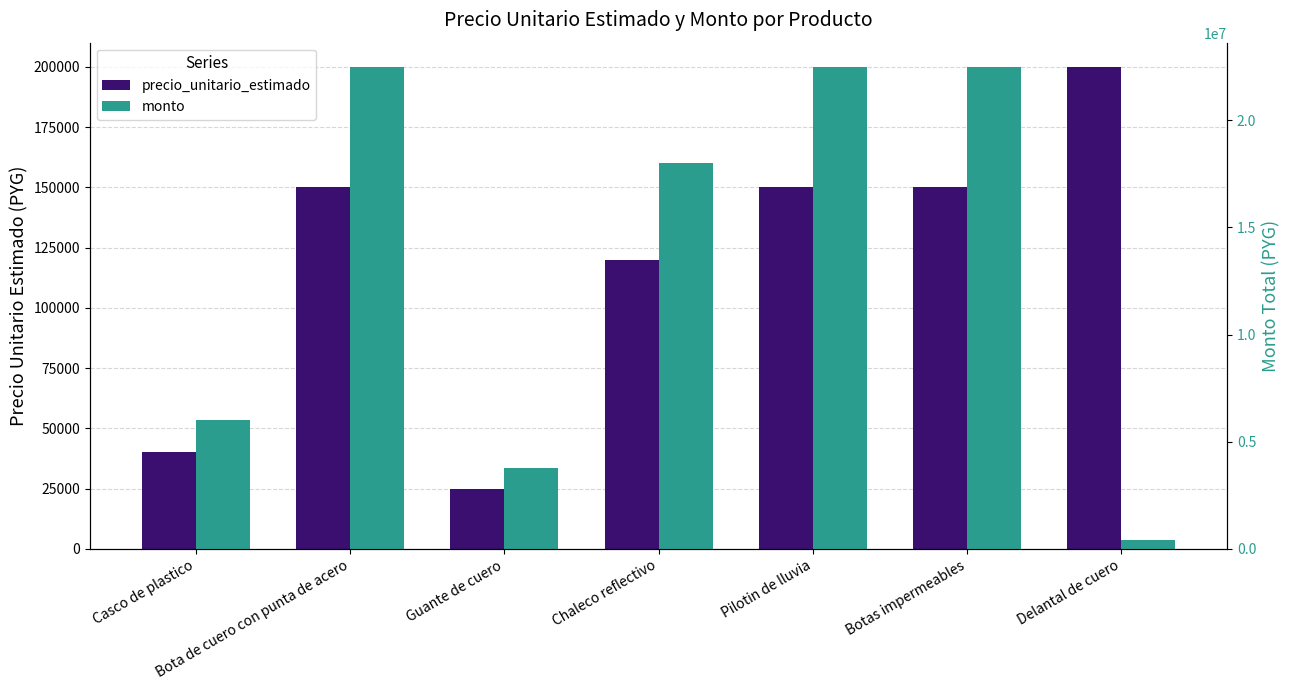

What position from the left is Casco de plastico?

1